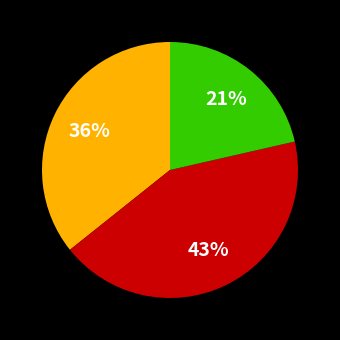

To the nearest percent, what is the average slice percentage?

33%